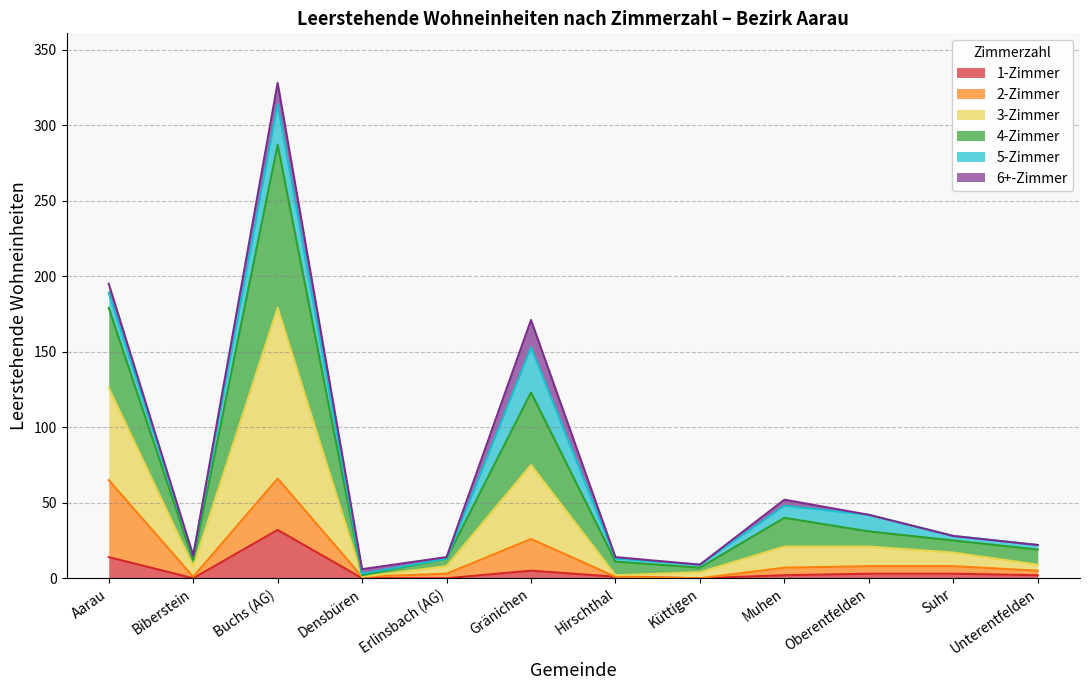

Which category has the lowest value across all series?

Biberstein